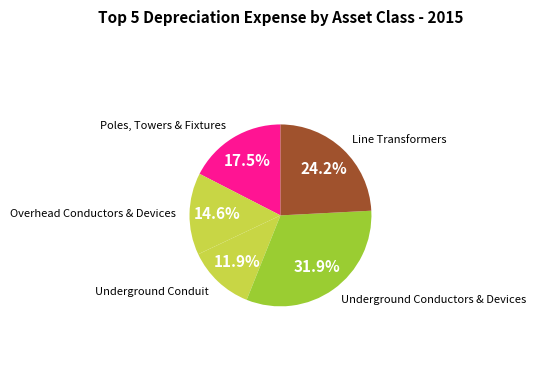

How many segments does this pie chart have?

5